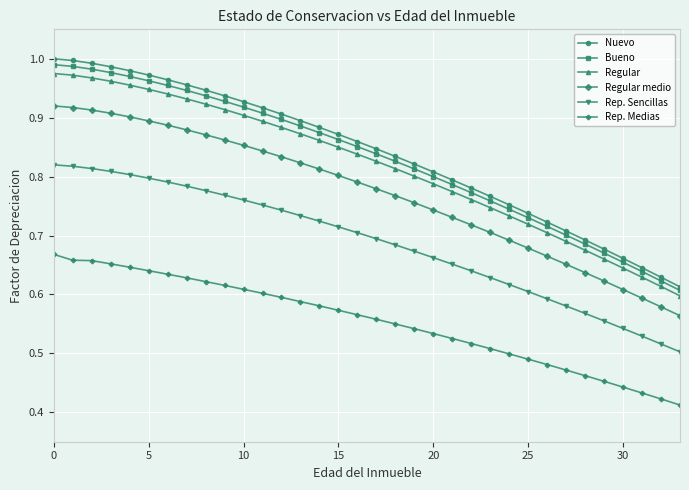

What are all the series names shown in the legend?

Nuevo, Bueno, Regular, Regular medio, Rep. Sencillas, Rep. Medias